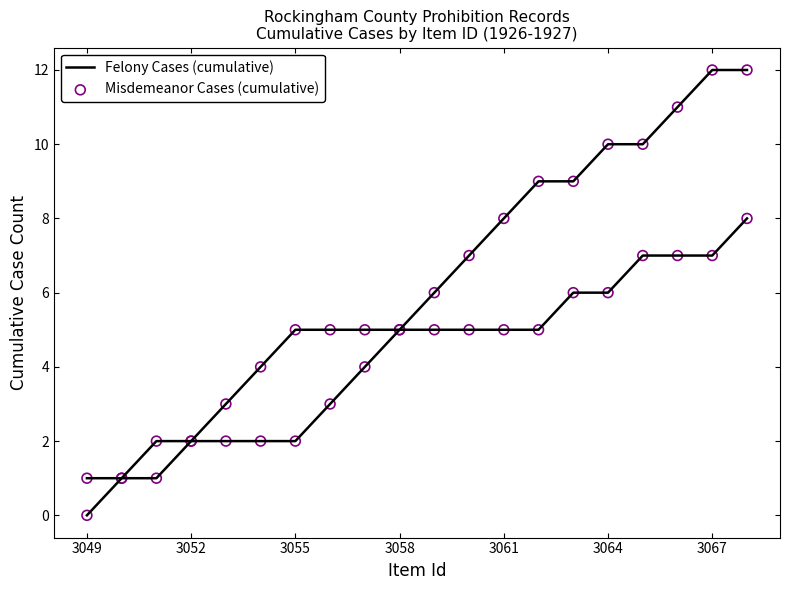

Which series contains the lowest Y value?

Felony Cases (cumulative)